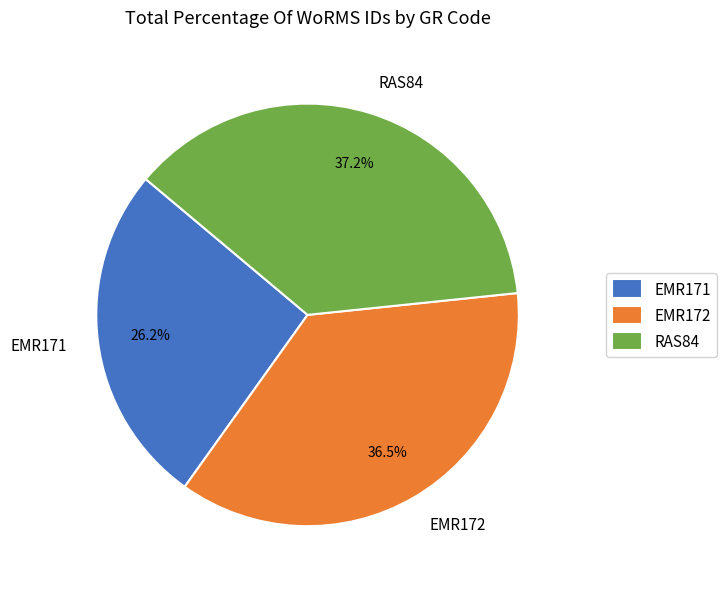

Count the number of slices in the pie.

3